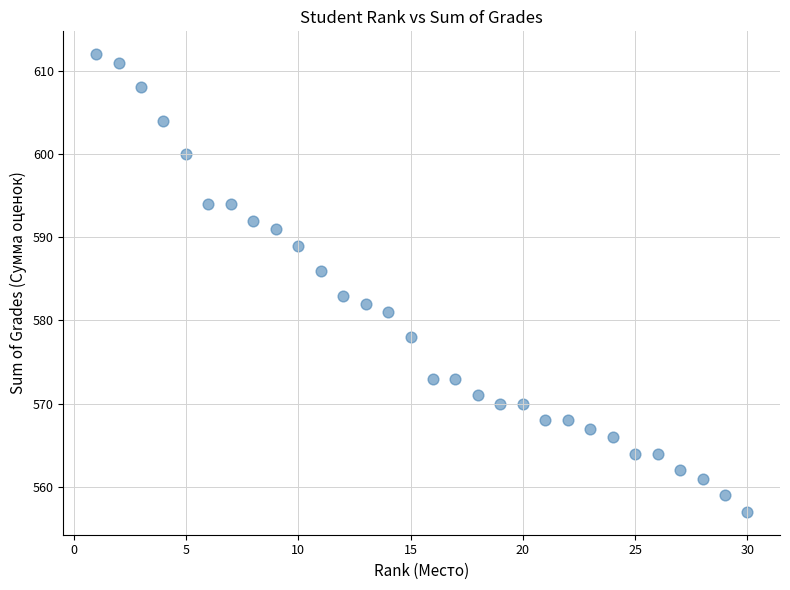

What Y value in the scatter plot is closest to 584?

583